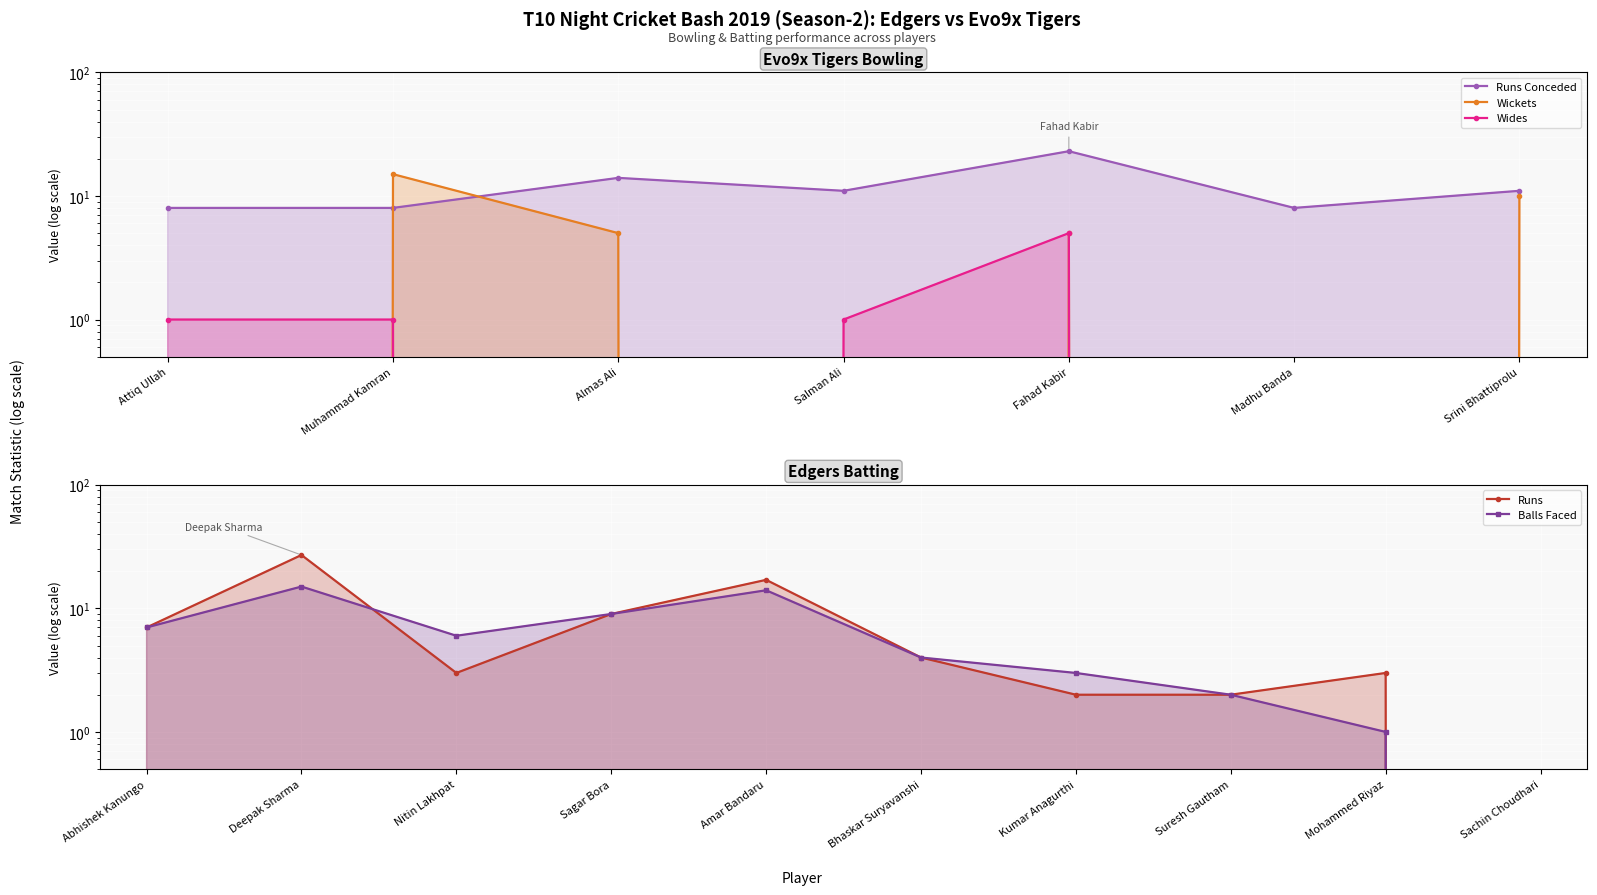

True or false: Runs Conceded has a value of 8 at Attiq Ullah.

True